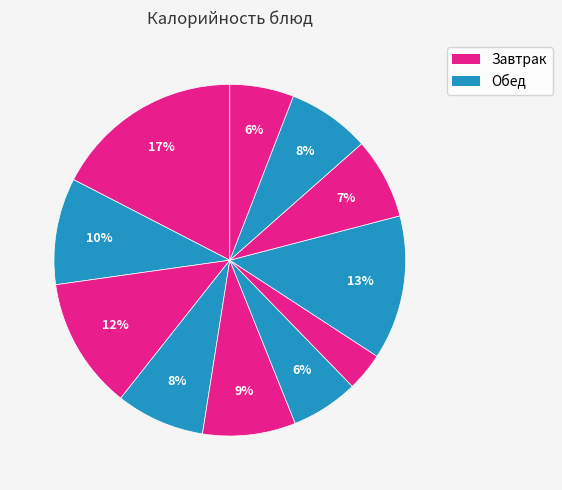

How many slices are in this pie chart?

11